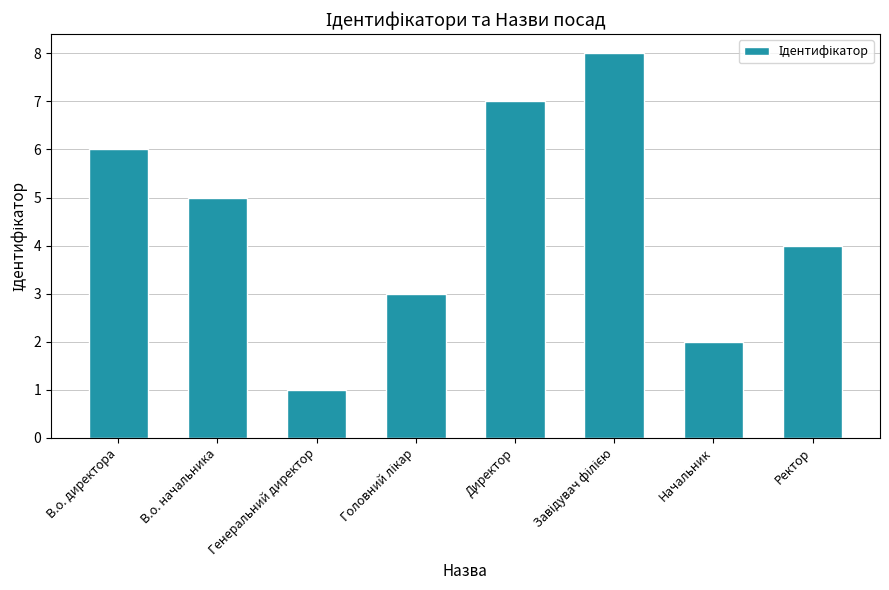

How many distinct data groups are displayed?

1